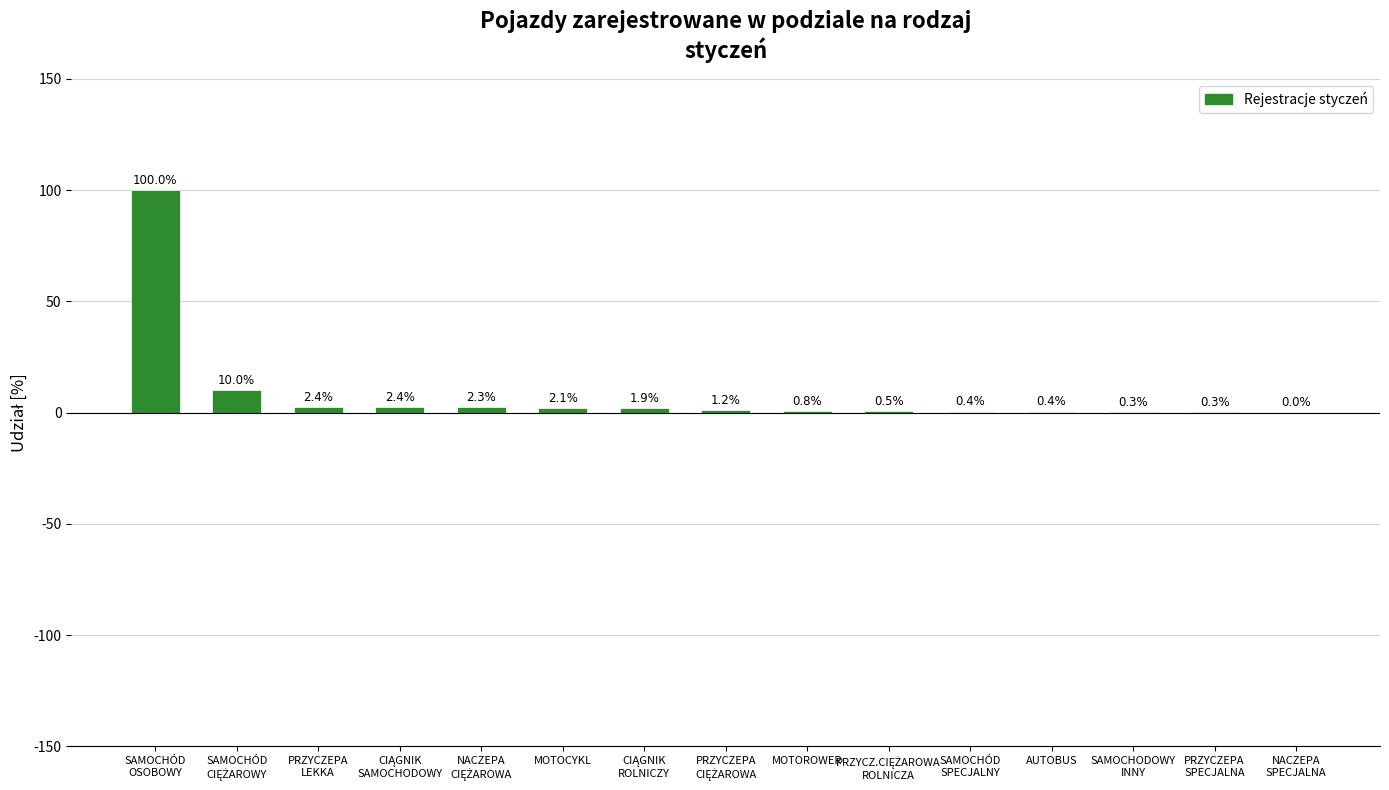

What is the greatest value displayed?

100.0